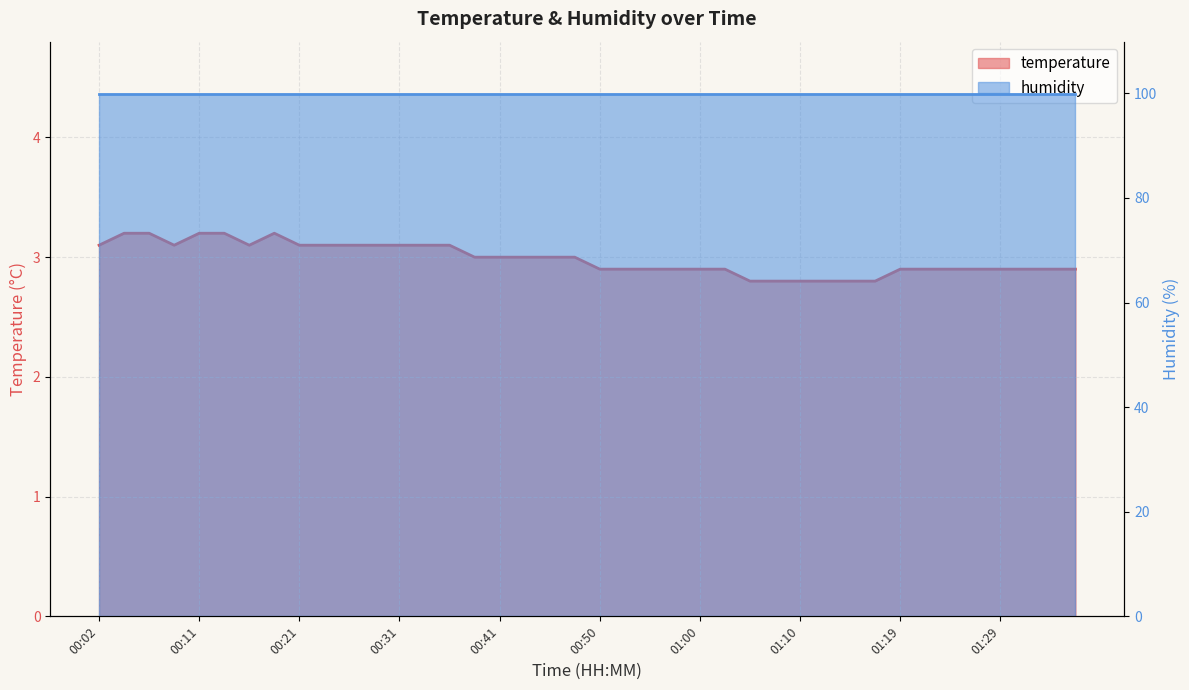

What is the difference between the second highest and second lowest values?

0.4